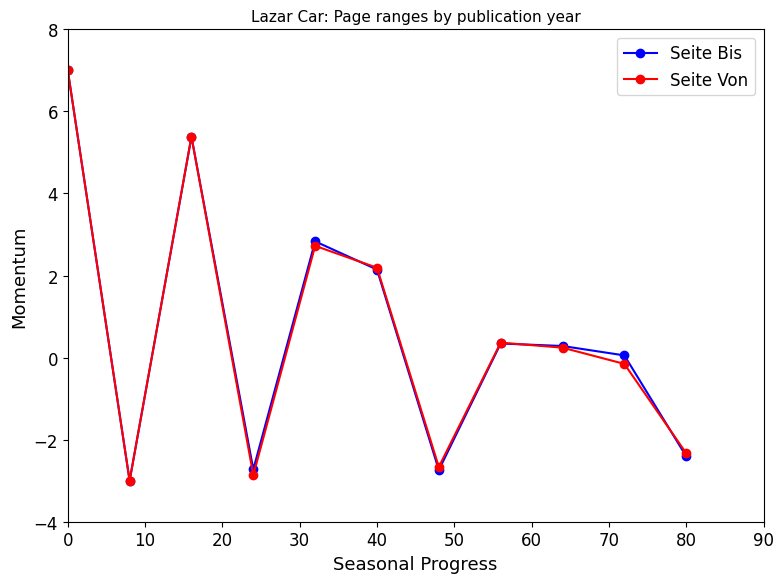

How many lines are shown in the chart?

2